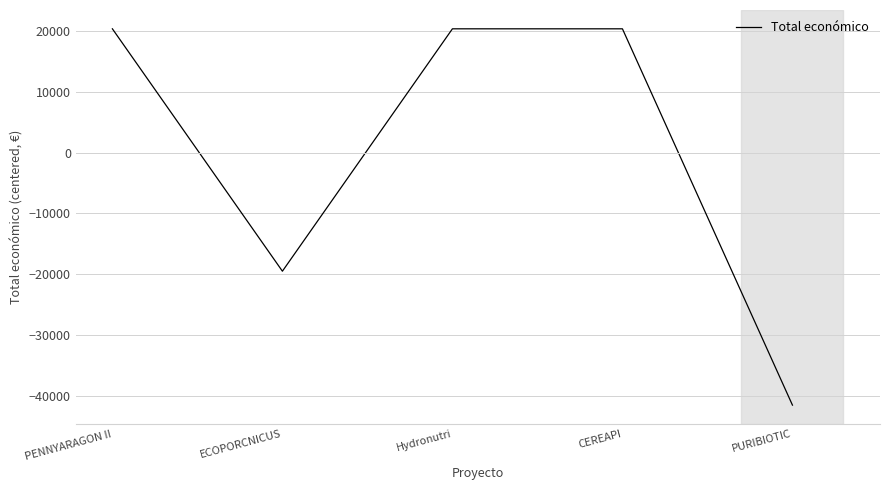

True or false: the data has more than 1 interior local peaks.

False